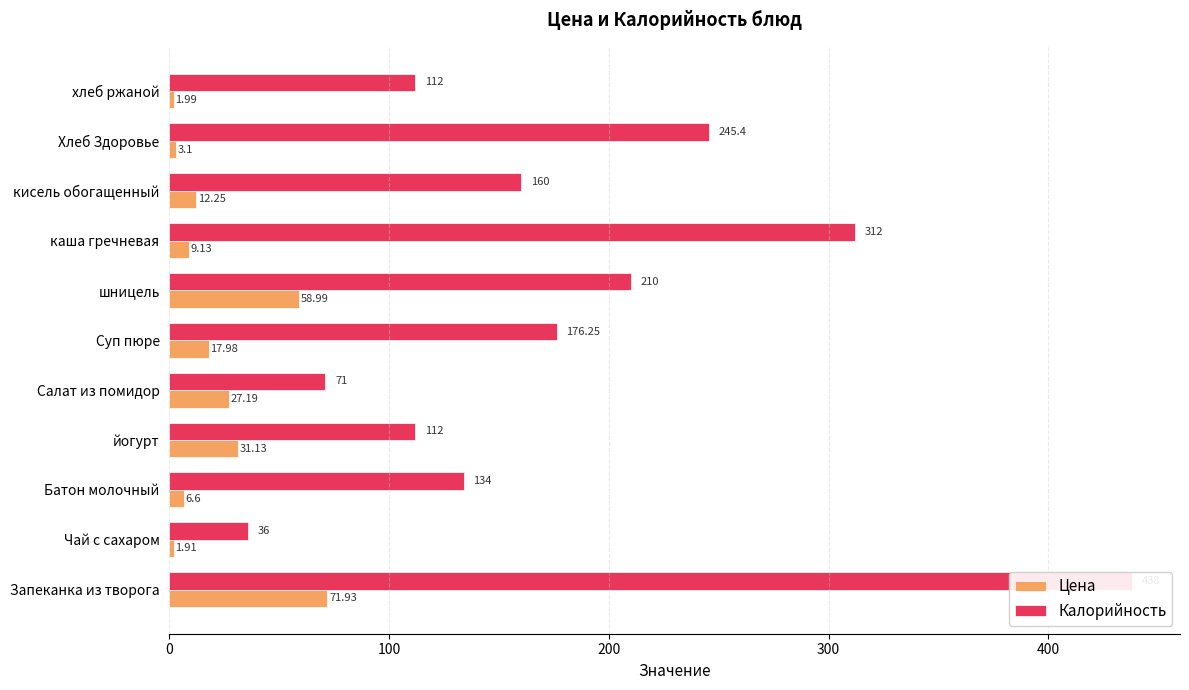

At Запеканка из творога, list the series in order from largest to smallest.

Калорийность, Цена